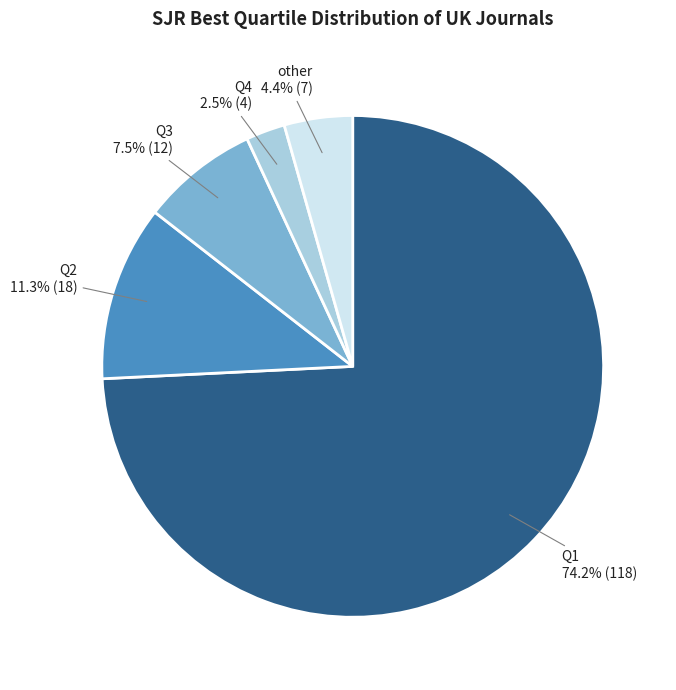

Between Q2 and Q3, which is larger?

Q2